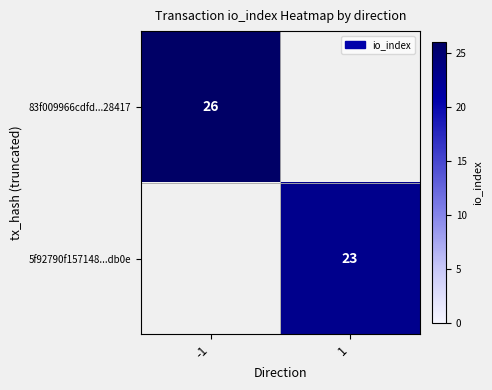

The 5f92790f157148...db0e series shows 23 at 1. True or false?

True